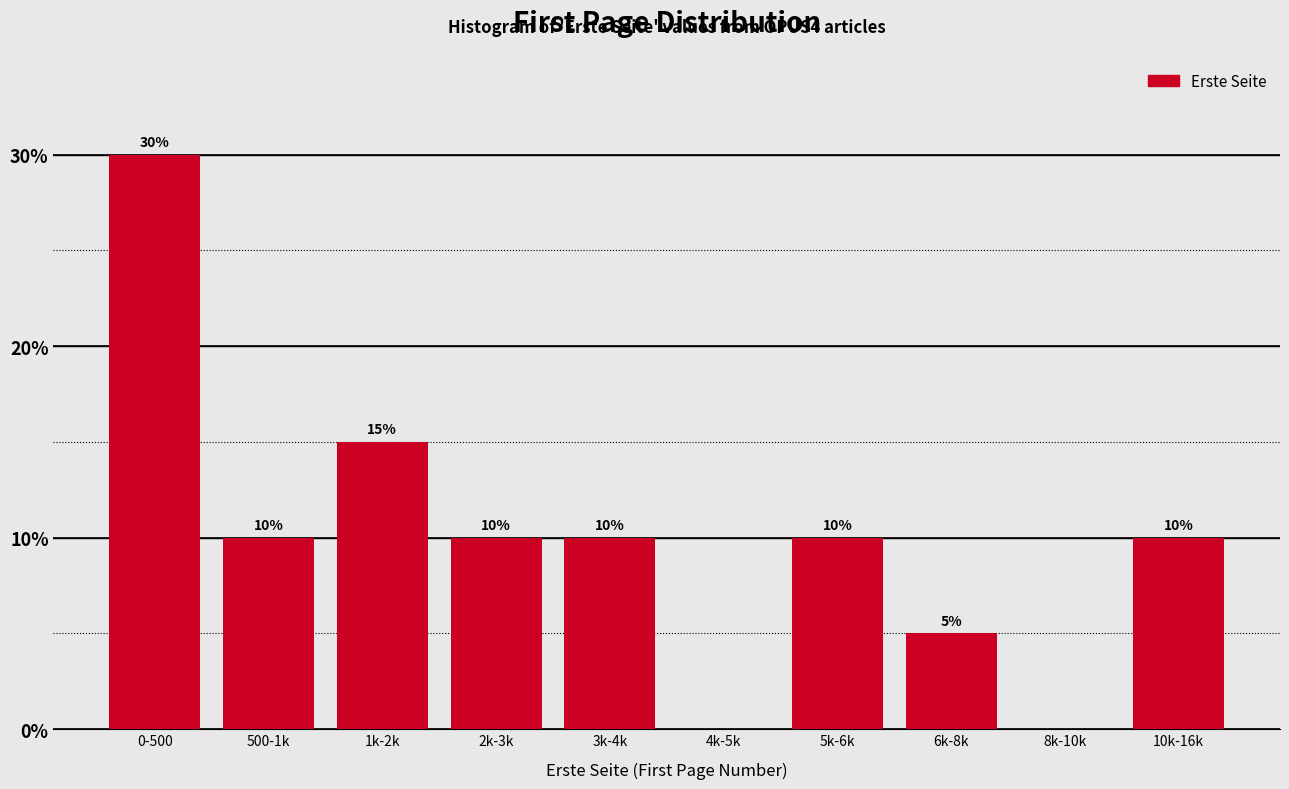

Reading left to right, transcribe all the data shown in this chart.

0-500=30	500-1k=10	1k-2k=15	2k-3k=10	3k-4k=10	4k-5k=0	5k-6k=10	6k-8k=5	8k-10k=0	10k-16k=10